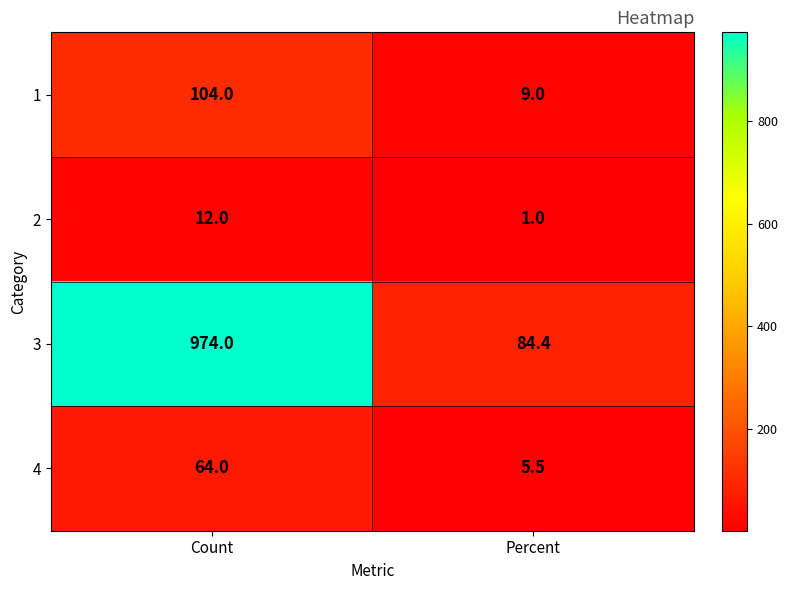

Reading left to right, transcribe all the data shown in this chart.

1: 104.0	9.0
2: 12.0	1.0
3: 974.0	84.4
4: 64.0	5.5